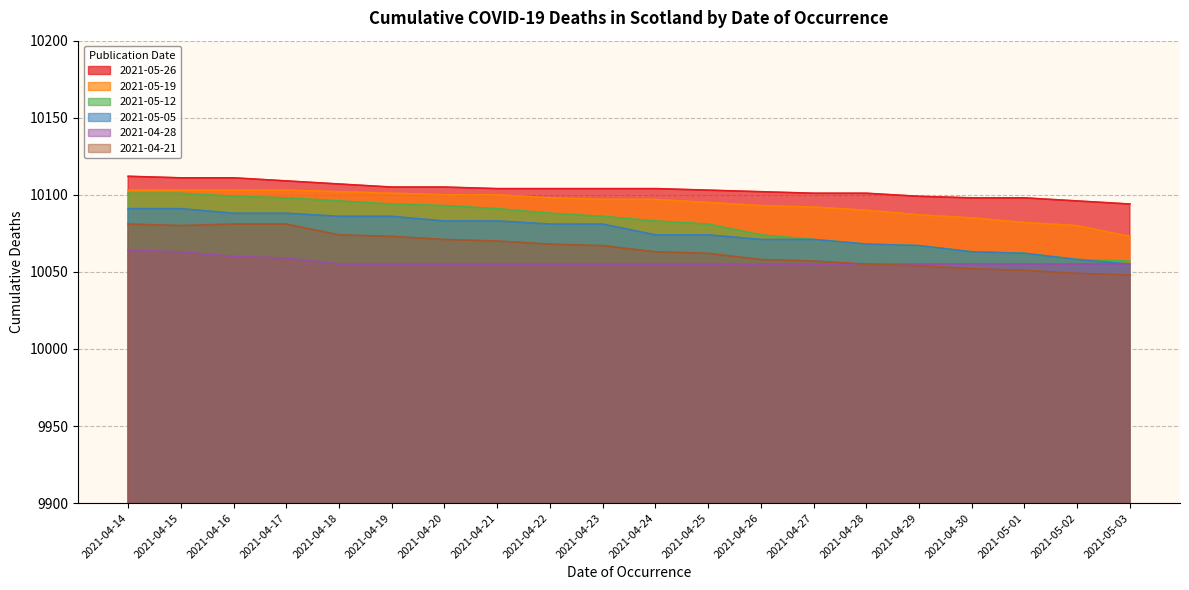

True or false: 2021-05-26 has a value of 15792 at 2021-04-17.

False